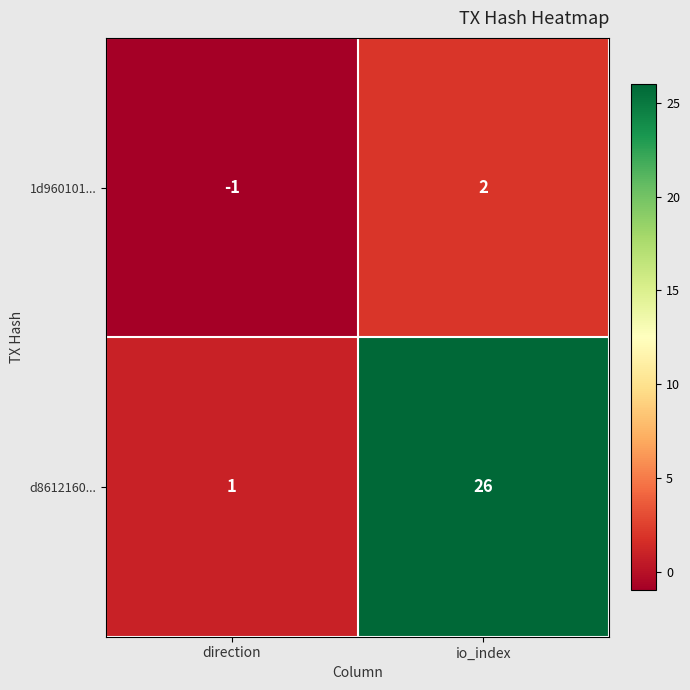

Rank the series at io_index from lowest to highest value.

1d960101..., d8612160...